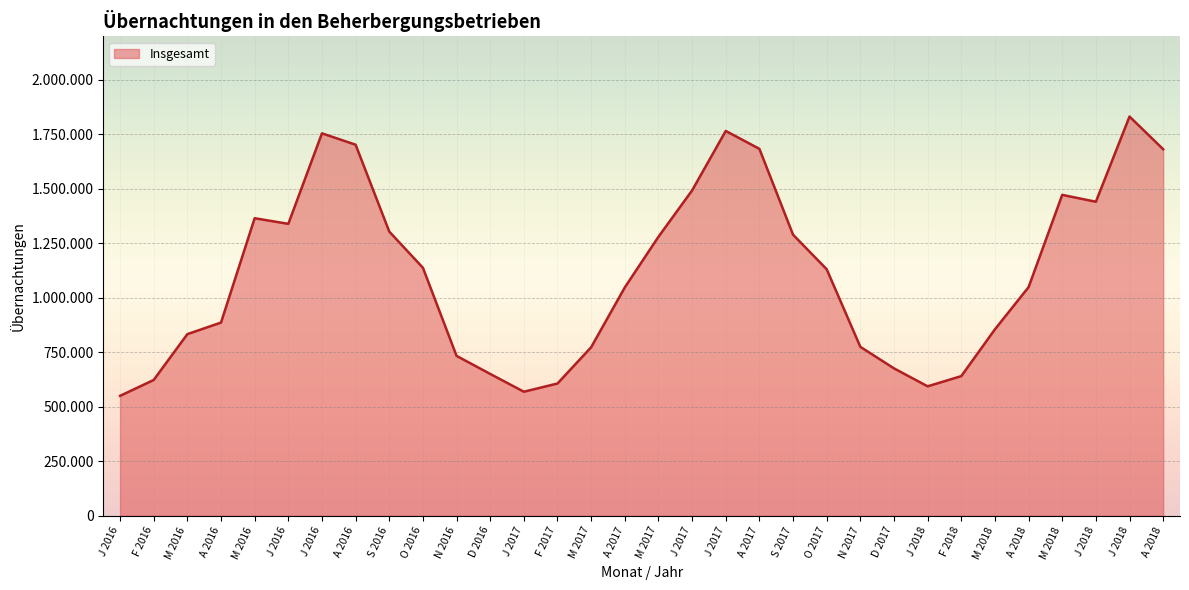

Which has a higher value, F 2018 or J 2018?

J 2018